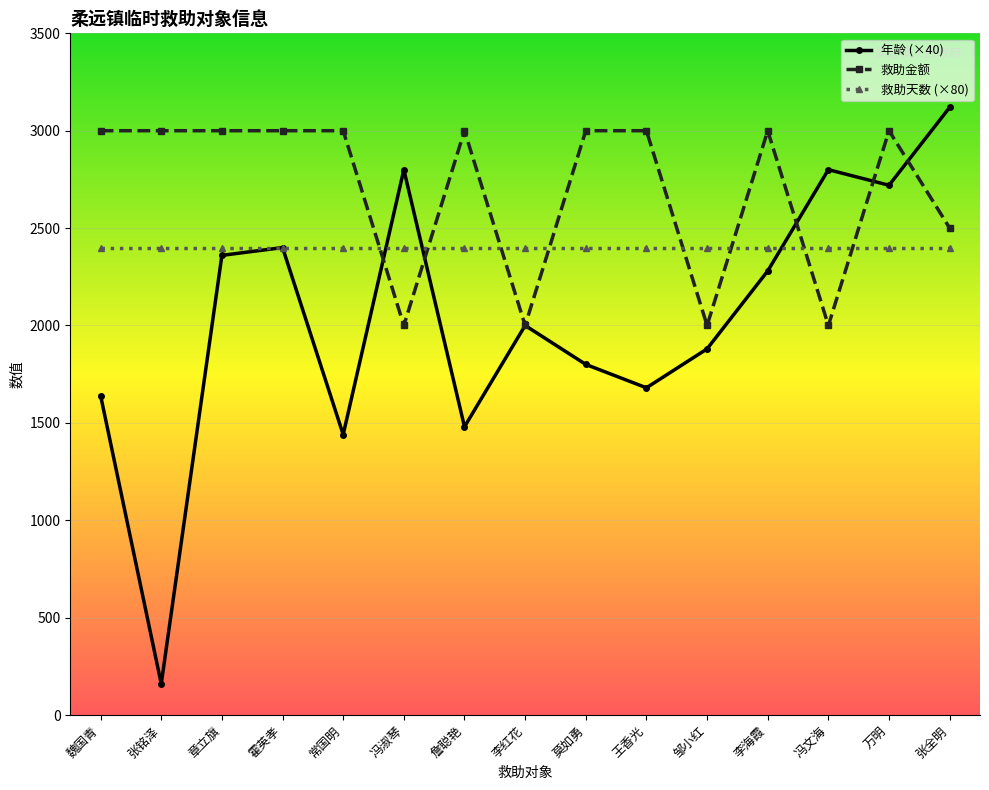

What is the average value of the 救助金额 series?

2700